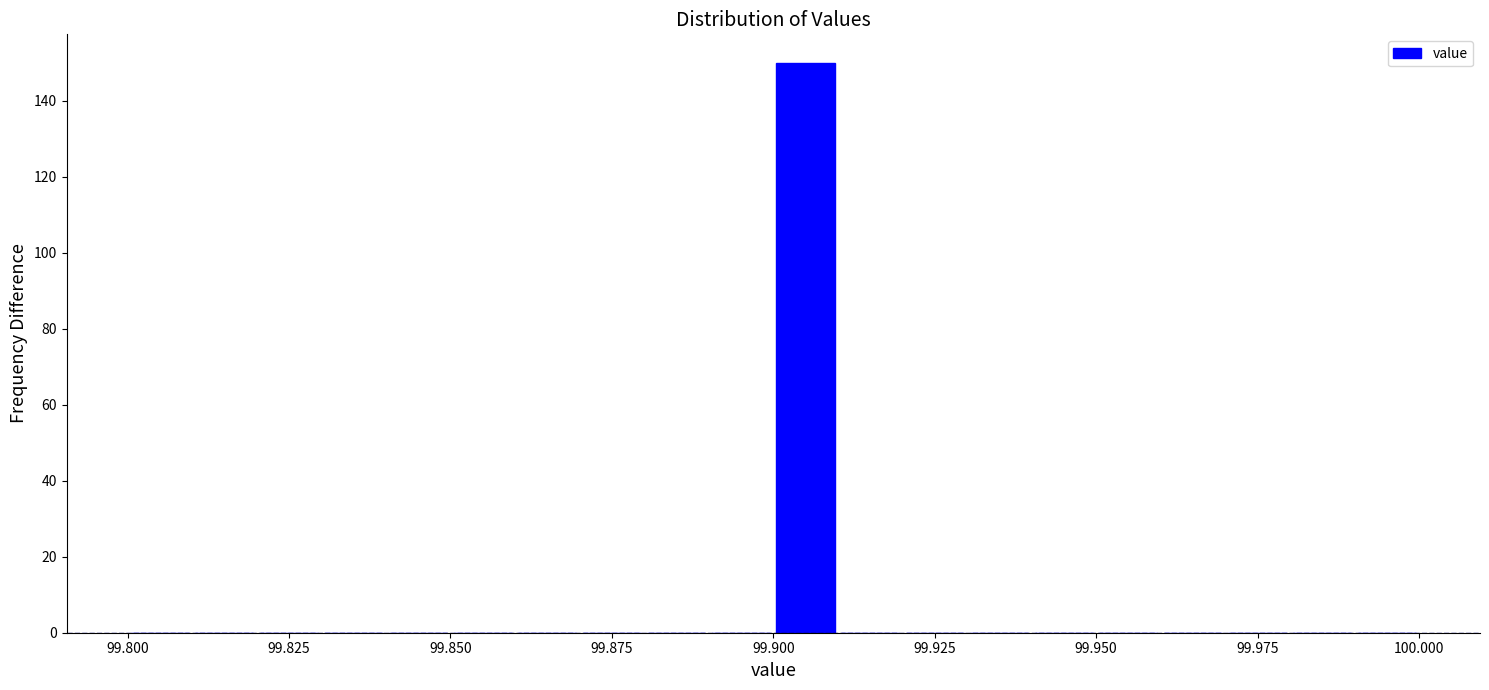

Around what value on the x-axis is the tallest bar? Give the approximate position of its centre, as read against the axis.

99.905